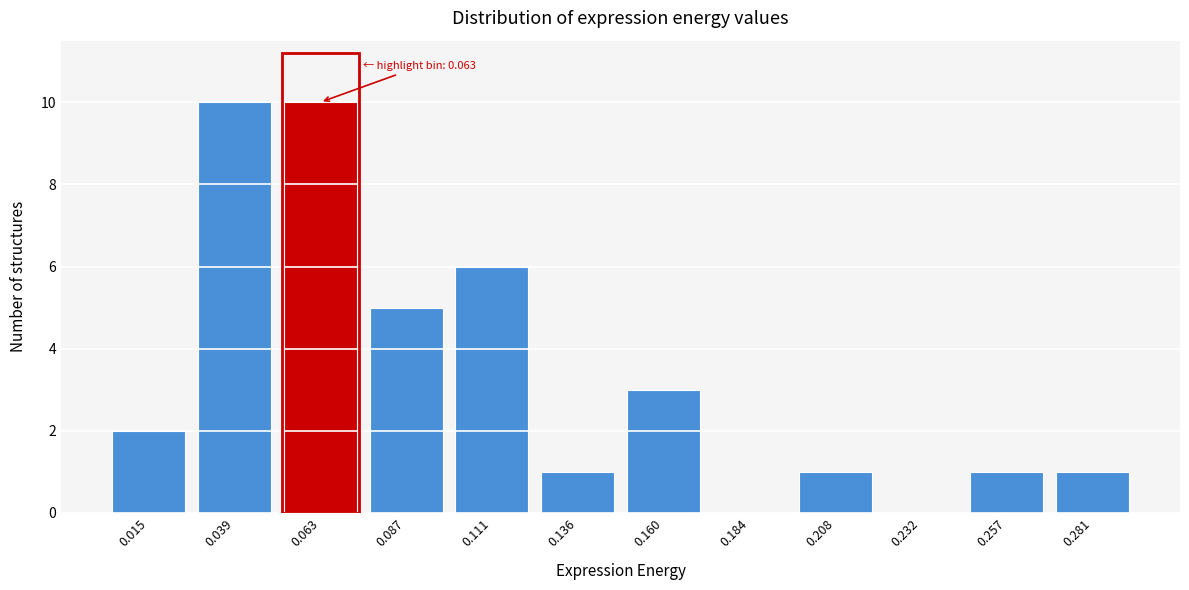

Reading left to right, transcribe all the data shown in this chart.

0.015=2	0.039=10	0.063=10	0.087=5	0.111=6	0.136=1	0.160=3	0.184=0	0.208=1	0.232=0	0.257=1	0.281=1